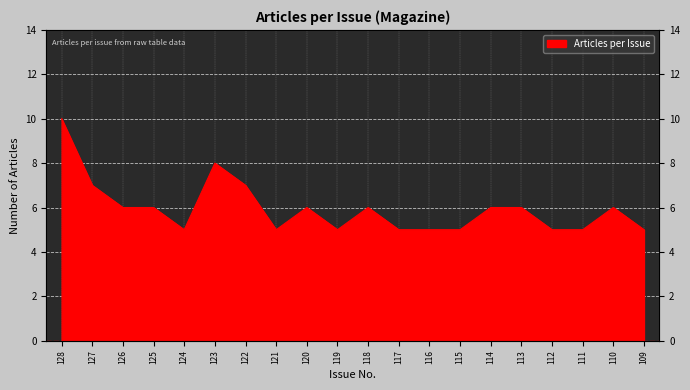

What is the change in value from 117 to 110?

+1